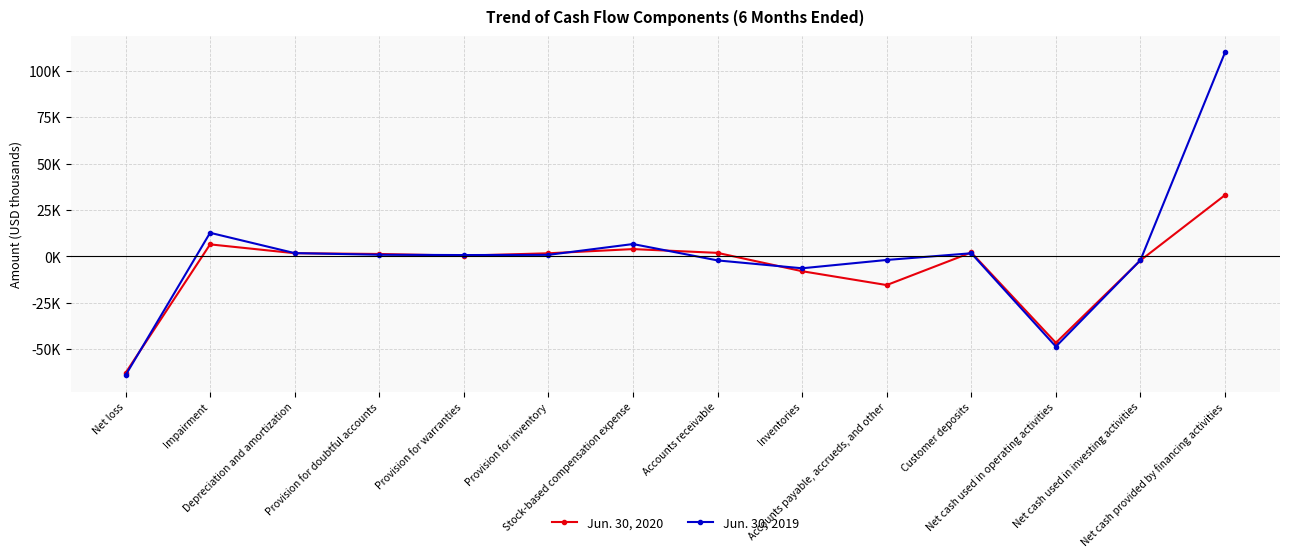

Which series has the widest spread of values?

Jun. 30, 2019